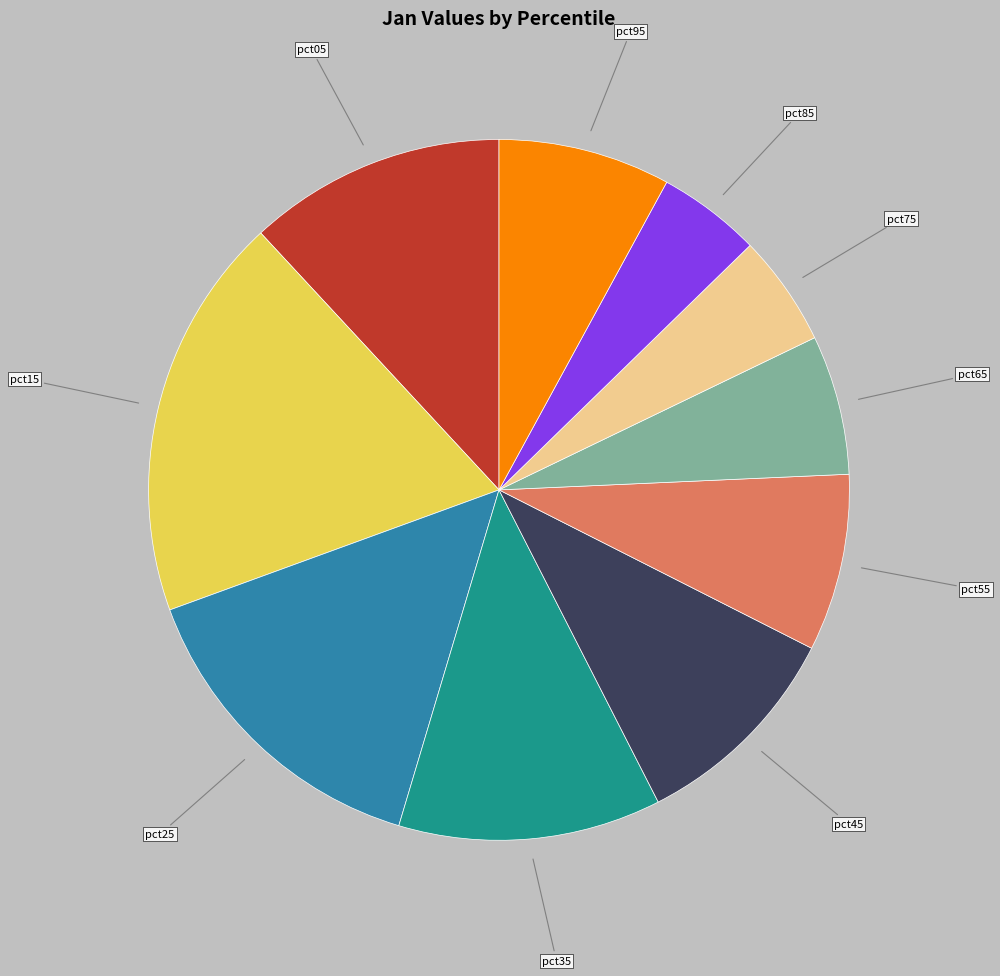

Combined, do pct45 and pct35 account for over 50%?

No